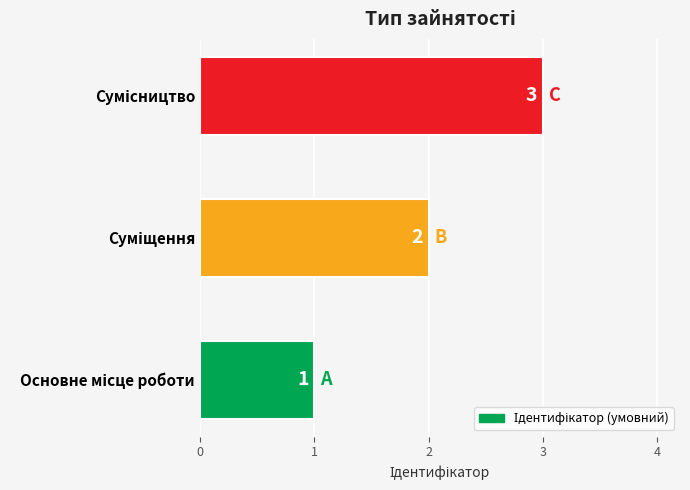

What is the sum of all values?

6